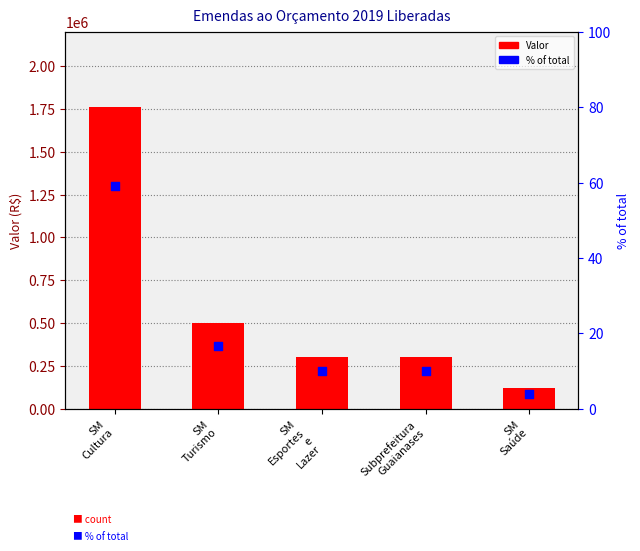

What are all the series names shown in the legend?

Valor, % of total